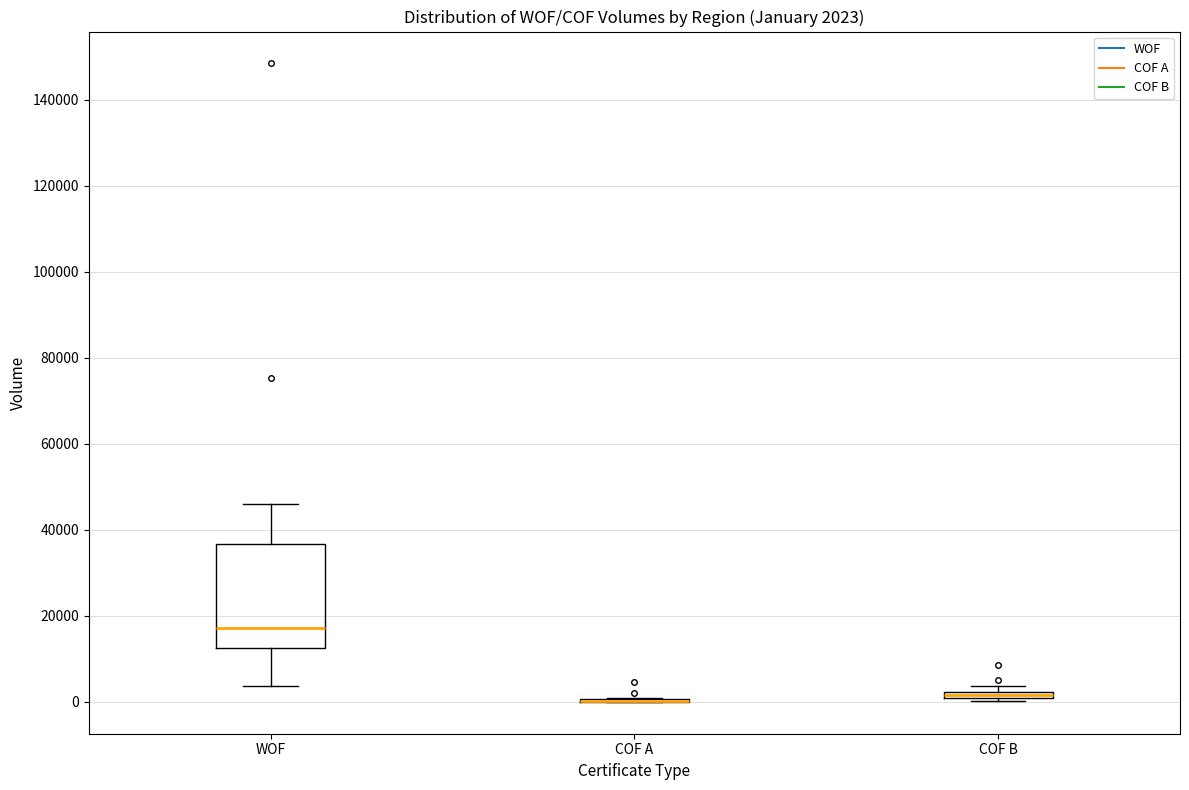

Comparing the boxes themselves (not the whiskers), which one is the tallest?

WOF